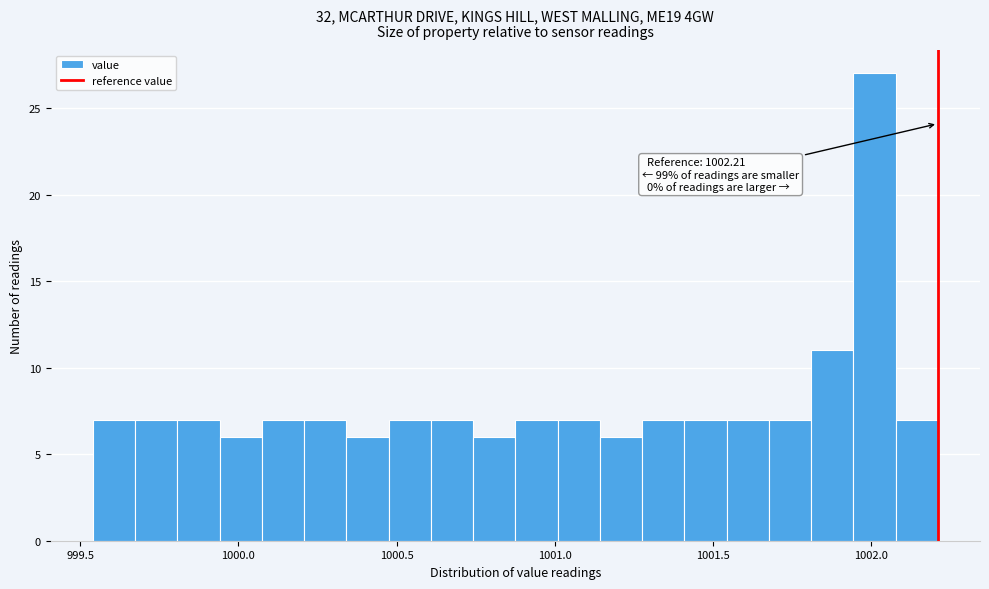

Read against the x-axis, roughly where is the centre of the tallest bar?

1002.00